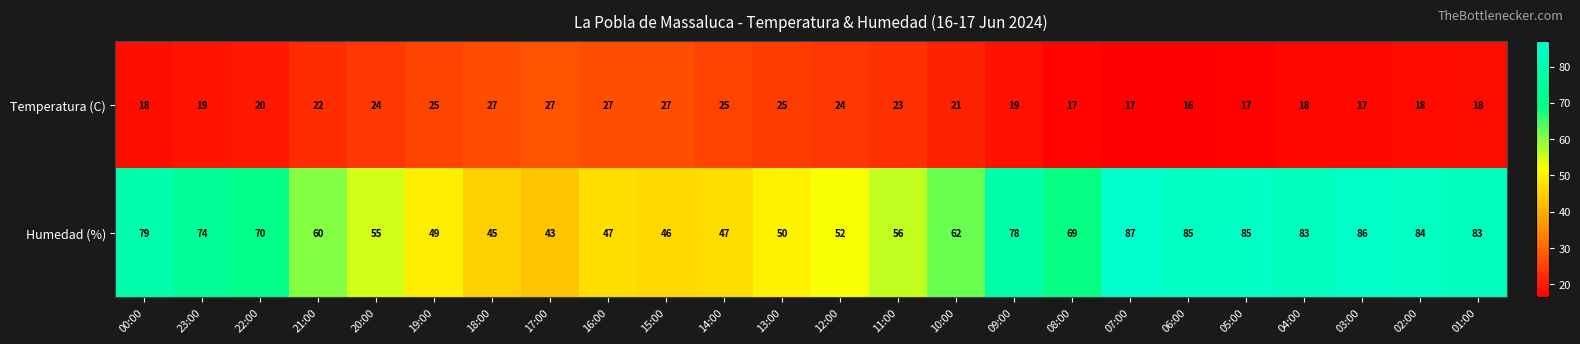

At which label does Temperatura (C) first exceed 21?

21:00